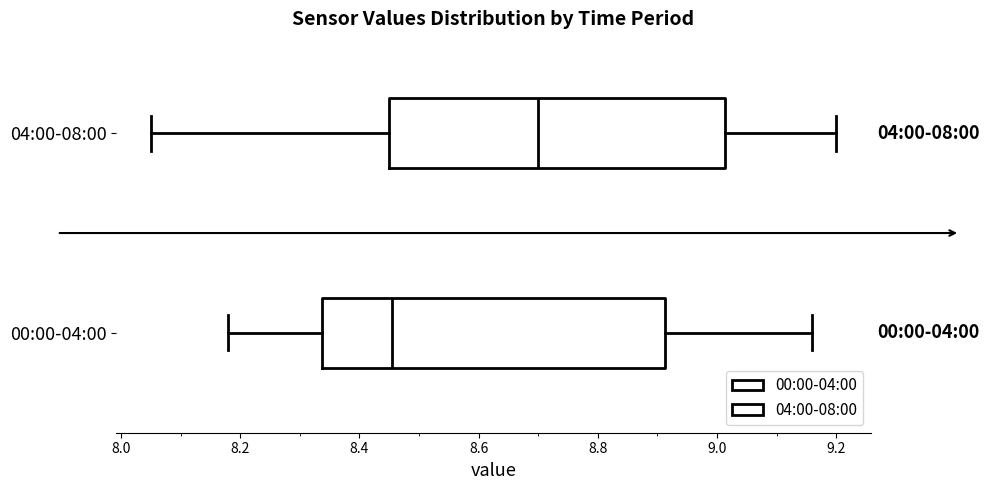

Reading bottom to top, read every box against the x-axis: the position of its median line, the range the box covers, and the ends of its whiskers. The values are not printed on the chart, so give them approximately, as read against the axis.

00:00-04:00: median 8.46, box 8.34 to 8.92, whiskers 8.18 to 9.16
04:00-08:00: median 8.70, box 8.46 to 9.02, whiskers 8.06 to 9.20